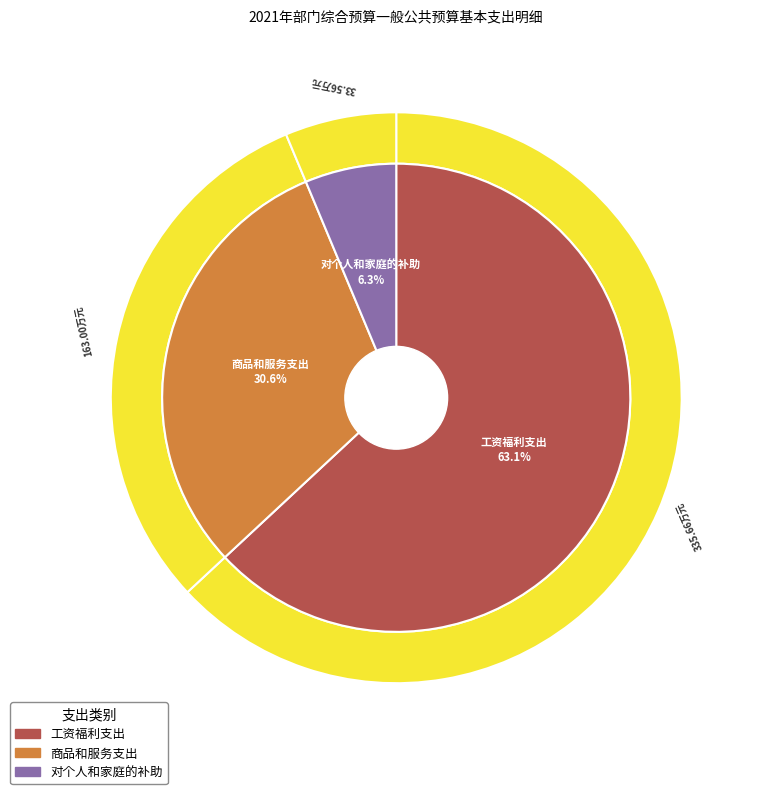

Does any single category account for the majority?

Yes